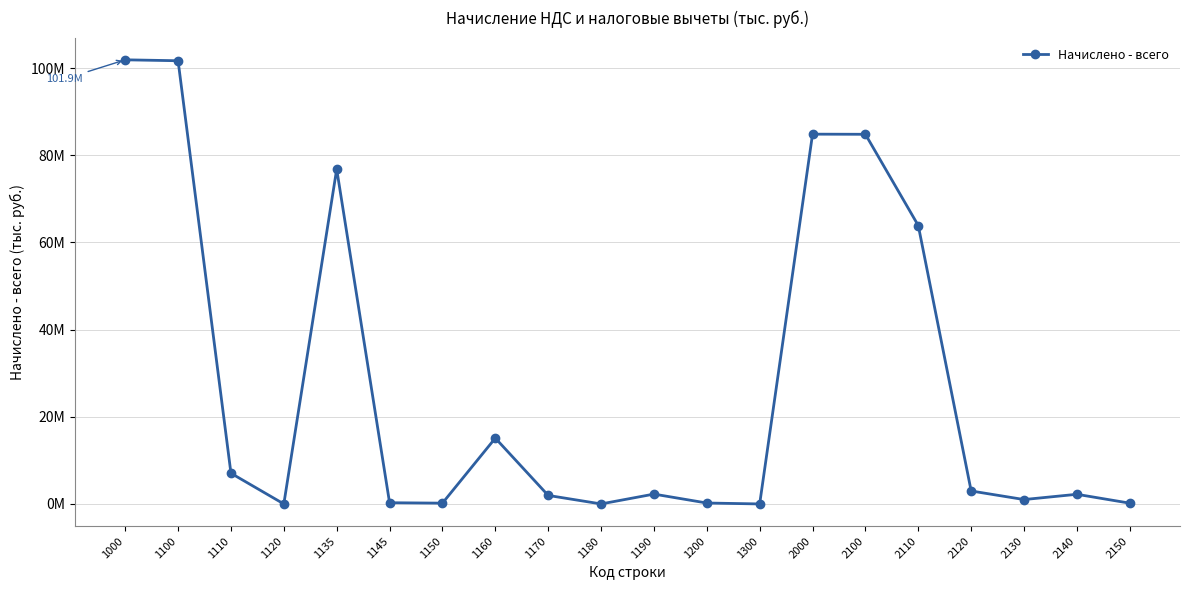

How many points are higher than both their immediate neighbors (excluding endpoints)?

5